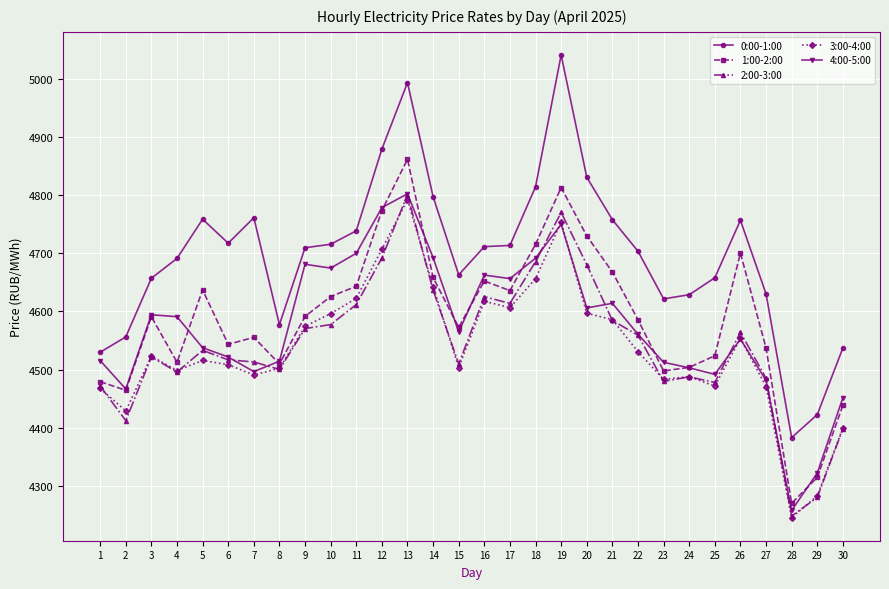

What is the difference between the highest and lowest values at 4?

195.1